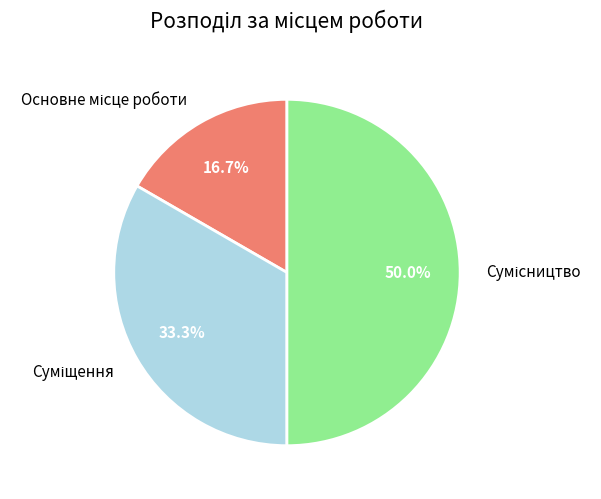

The Сумісництво slice represents 50% of the pie. True or false?

True